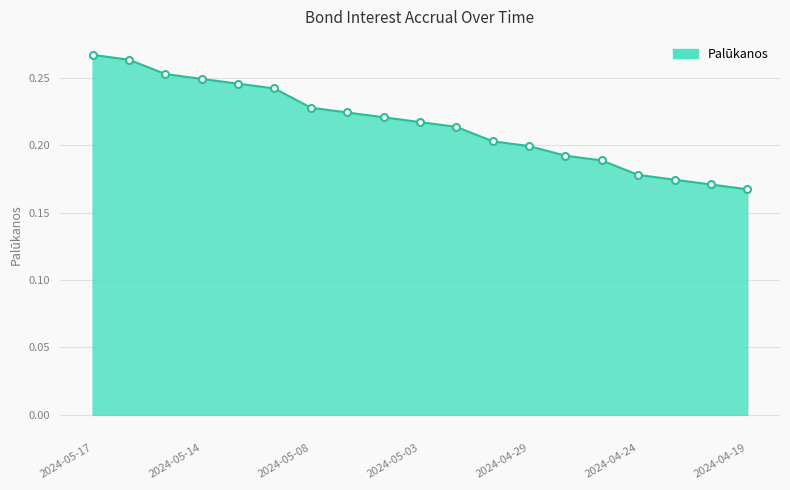

Reading left to right, transcribe all the data shown in this chart.

2024-05-17=0.3	2024-05-16=0.3	2024-05-15=0.3	2024-05-14=0.2	2024-05-13=0.2	2024-05-10=0.2	2024-05-08=0.2	2024-05-07=0.2	2024-05-06=0.2	2024-05-03=0.2	2024-05-02=0.2	2024-04-30=0.2	2024-04-29=0.2	2024-04-26=0.2	2024-04-25=0.2	2024-04-24=0.2	2024-04-23=0.2	2024-04-22=0.2	2024-04-19=0.2